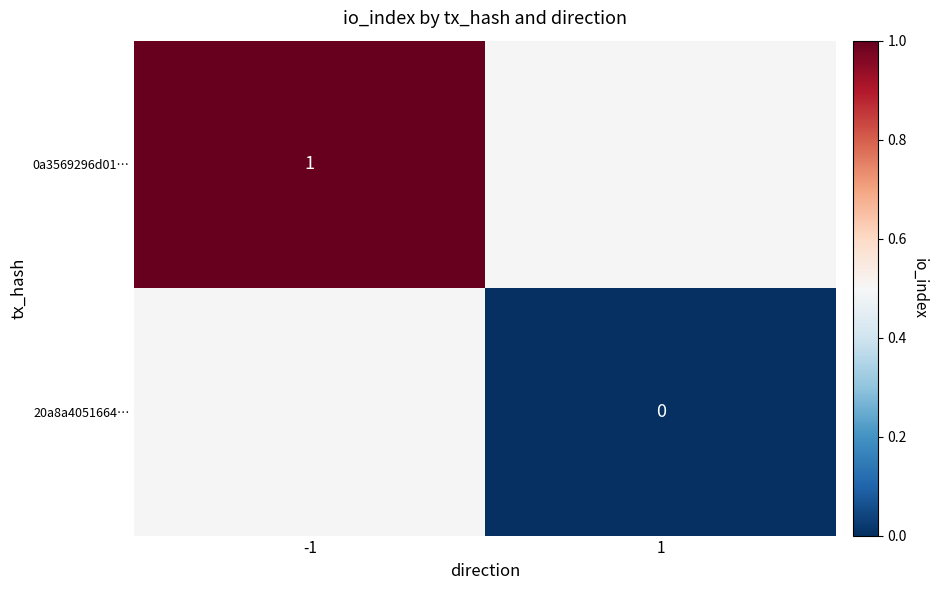

The 0a3569296d01… series shows 1 at -1. True or false?

True